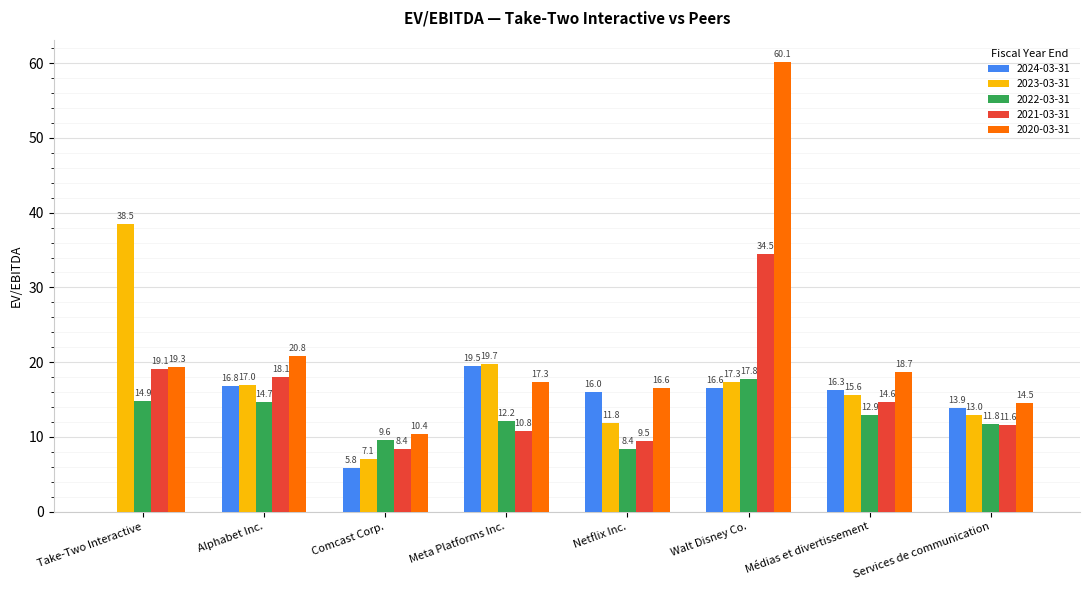

What are all the series names shown in the legend?

2024-03-31, 2023-03-31, 2022-03-31, 2021-03-31, 2020-03-31